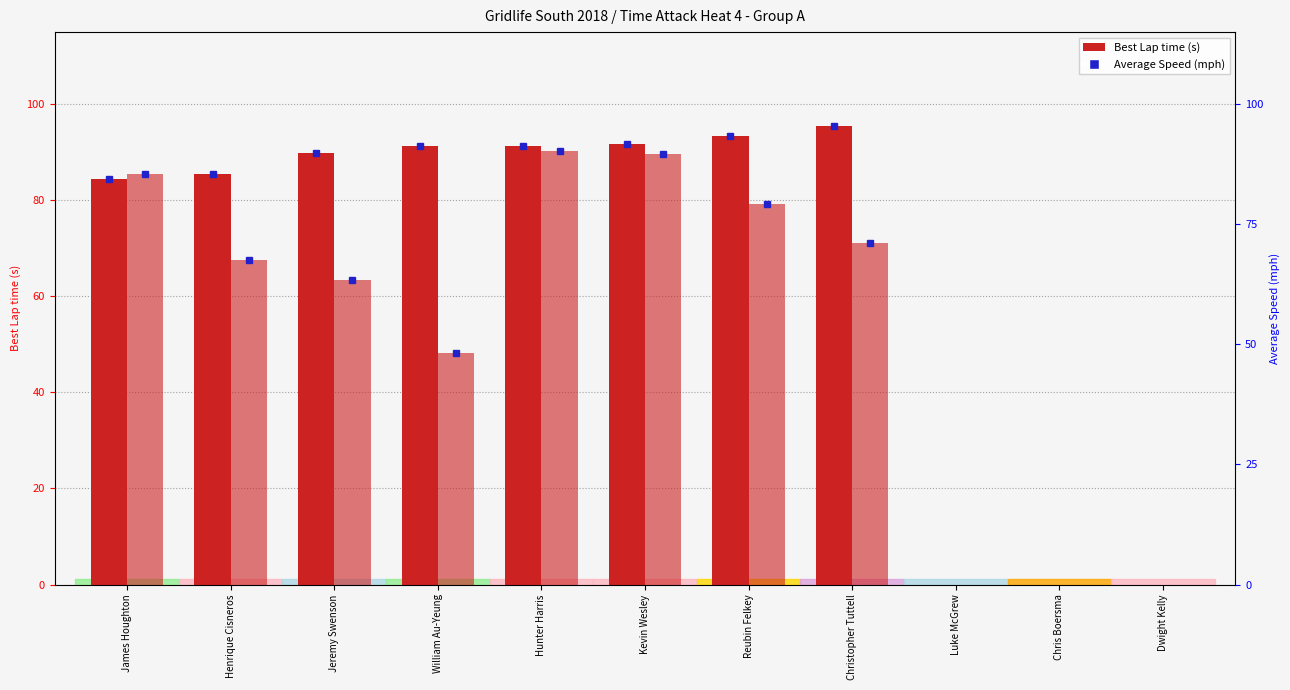

Reading left to right, extract all data points from this chart.

Best Lap time: James Houghton=84.5	Henrique Cisneros=85.4	Jeremy Swenson=89.8	William Au-Yeung=91.3	Hunter Harris=91.3	Kevin Wesley=91.8	Reubin Felkey=93.4	Christopher Tuttell=95.5	Luke McGrew=0.0	Chris Boersma=0.0	Dwight Kelly=0.0
Average Speed: James Houghton=85.4	Henrique Cisneros=67.6	Jeremy Swenson=63.5	William Au-Yeung=48.2	Hunter Harris=90.2	Kevin Wesley=89.7	Reubin Felkey=79.2	Christopher Tuttell=71.0	Luke McGrew=0.0	Chris Boersma=0.0	Dwight Kelly=0.0